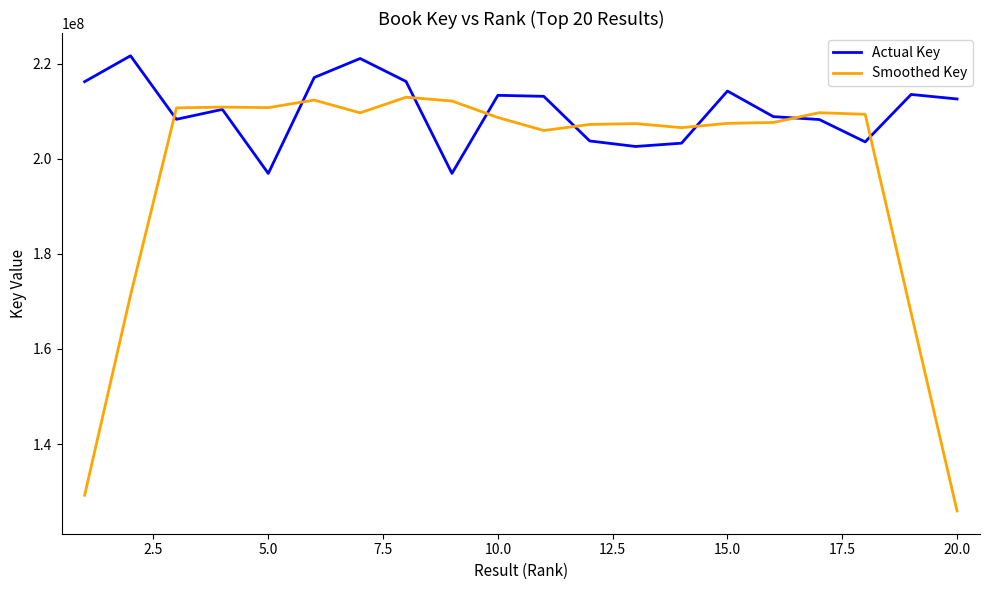

True or false: Actual Key and Smoothed Key intersect in this chart.

True